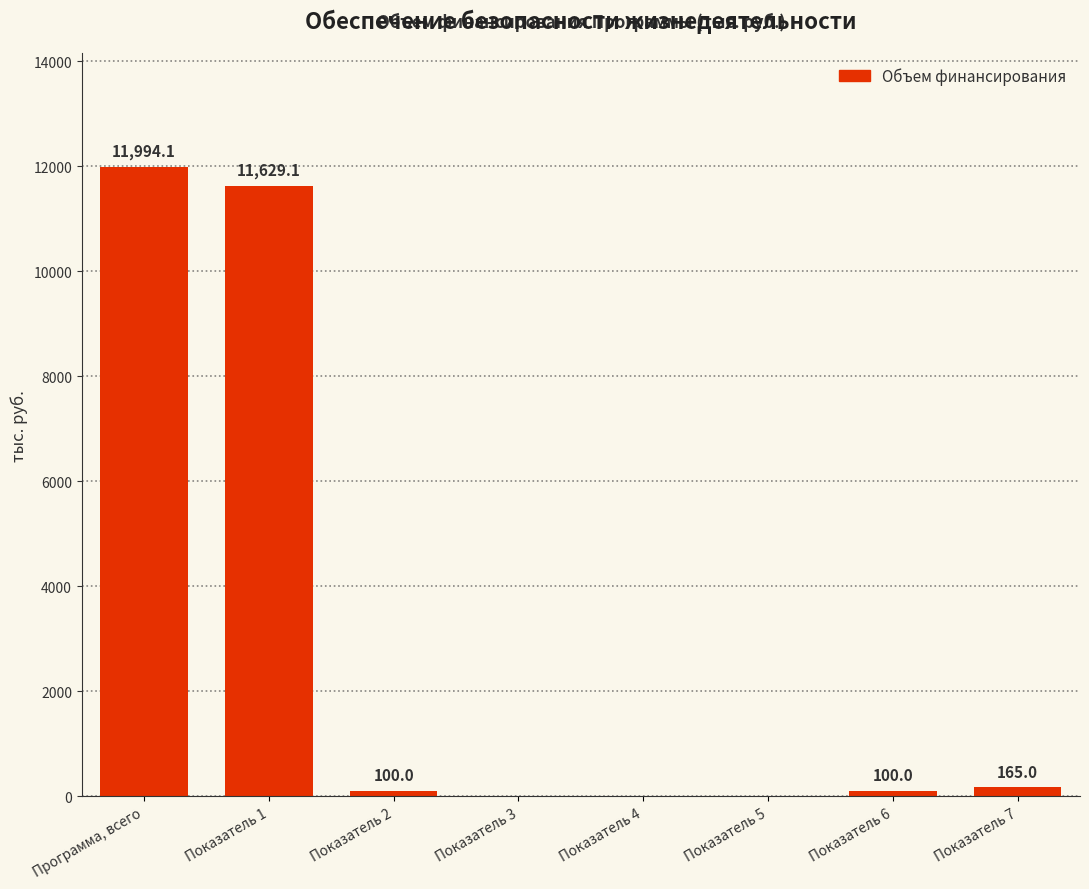

What is the change in value from Программа, всего to Показатель 2?

-11894.1